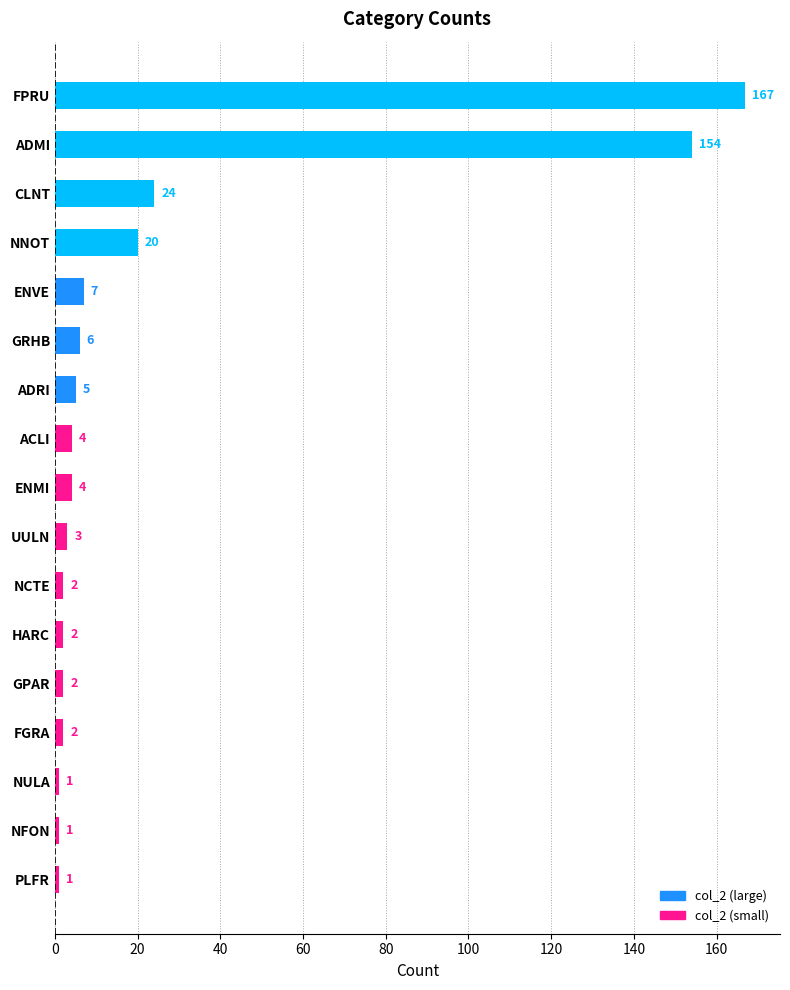

What is the maximum value shown in the chart?

167